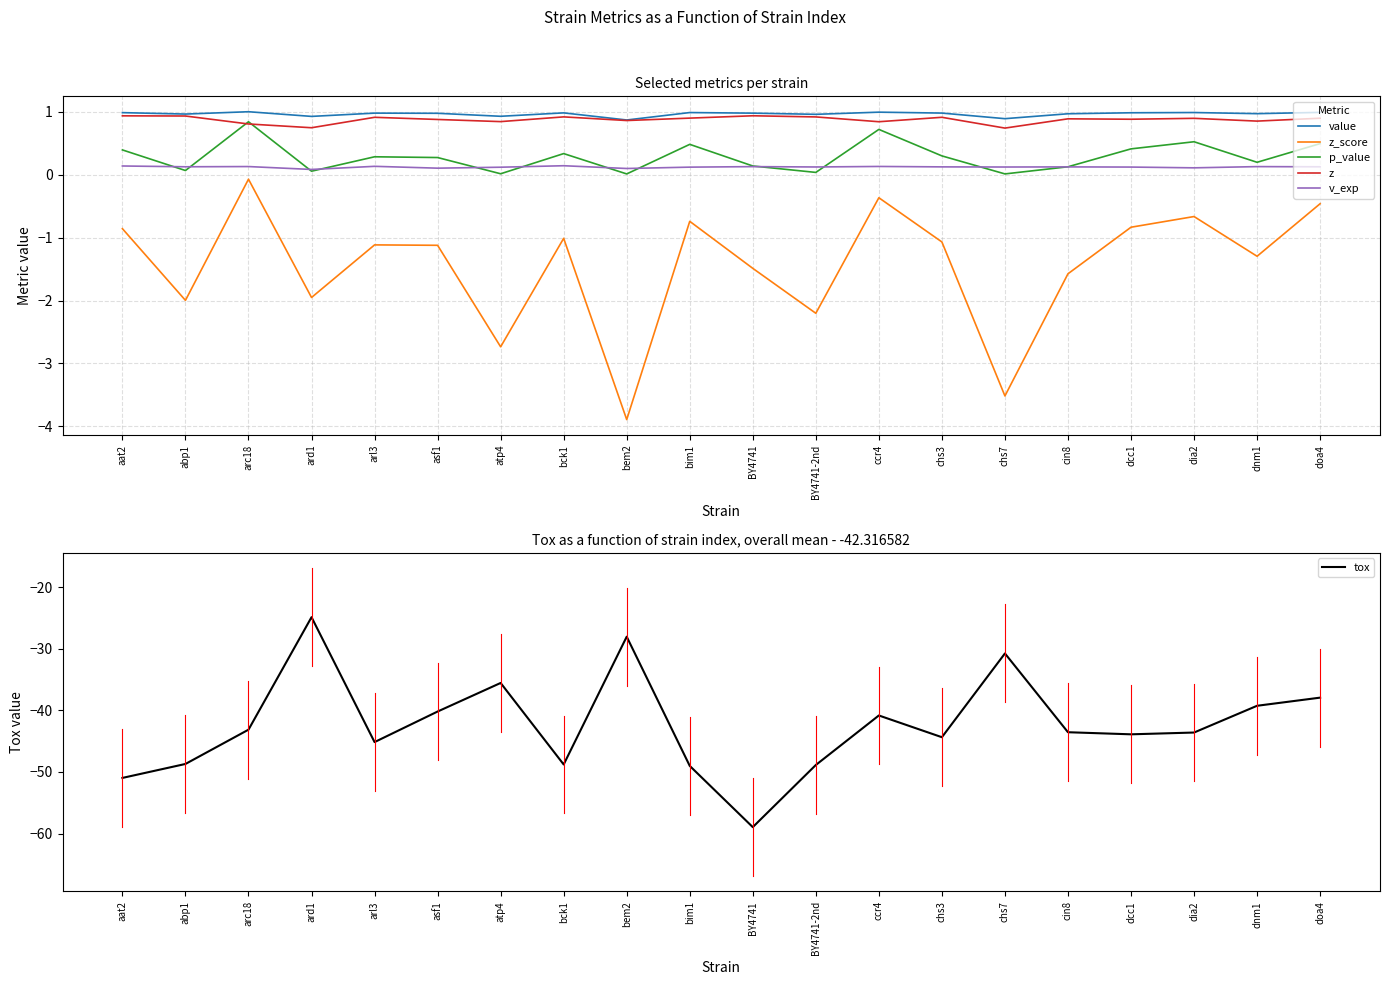

Does the chart display data point markers on the line(s)?

No